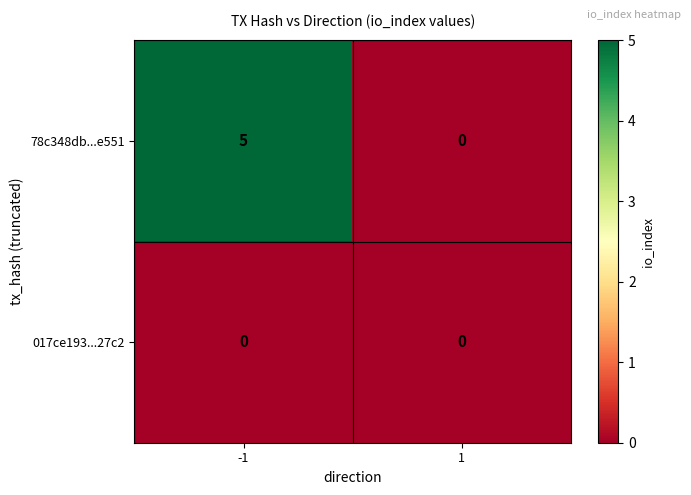

Reading left to right, extract all data points from this chart.

78c348db...e551: -1=5	1=0
017ce193...27c2: -1=0	1=0